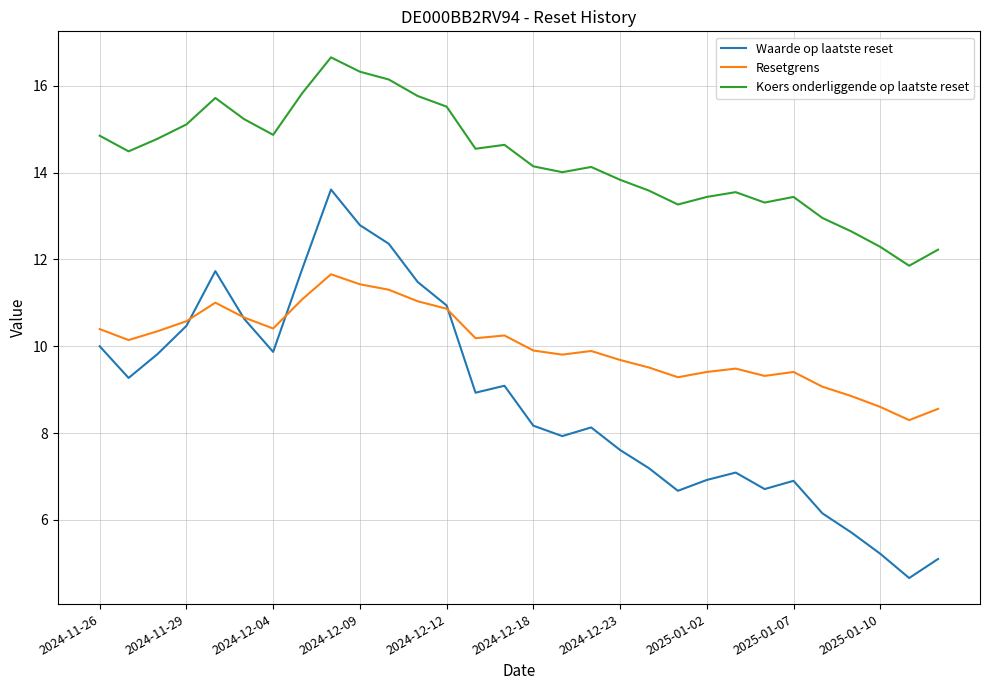

What is the highest value of the Resetgrens series?

11.7